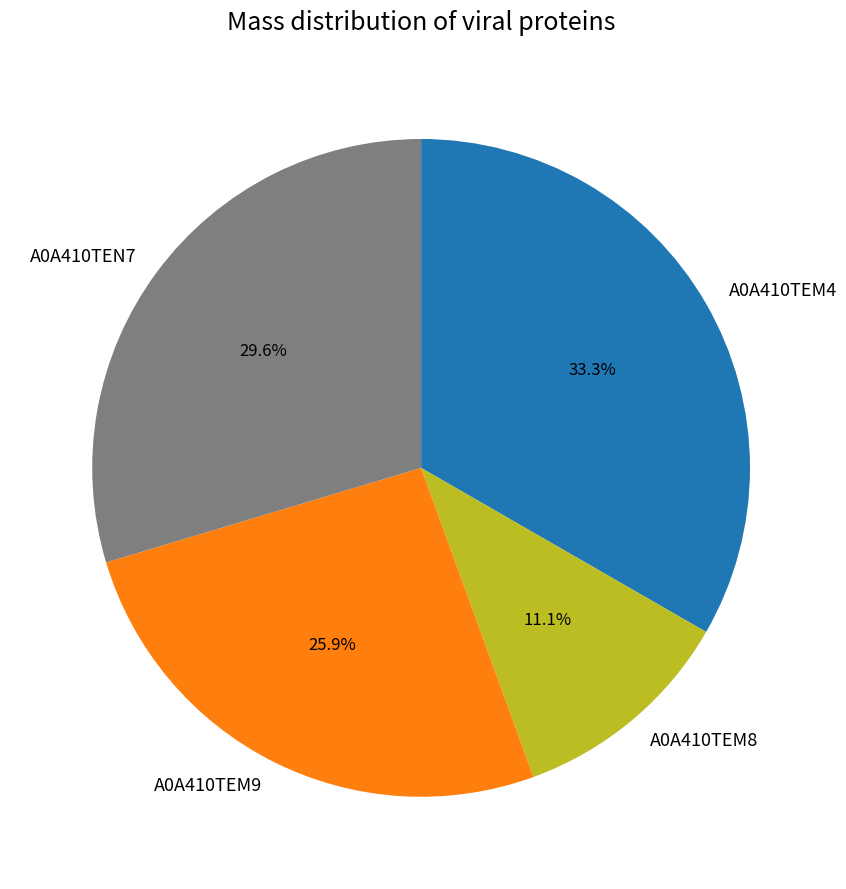

Approximately how many times larger is the value at A0A410TEN7 compared to A0A410TEM4?

0.9